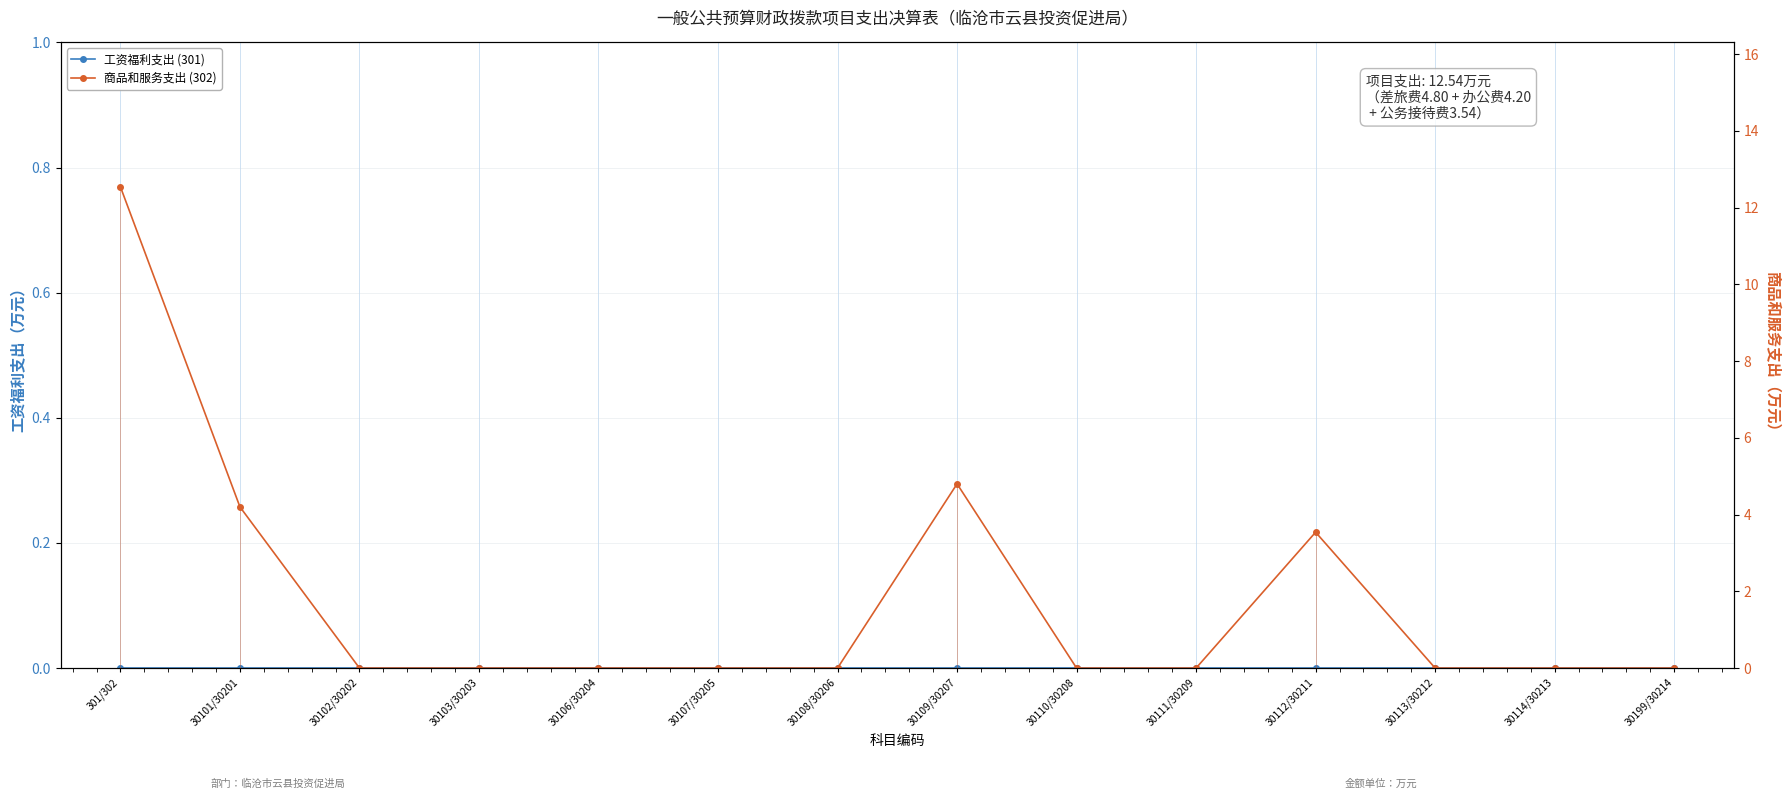

What is the label of the 7th point from the right?

30109/30207